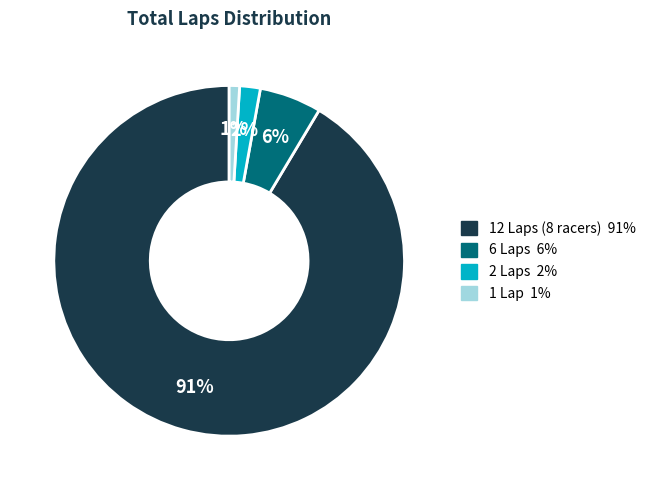

To the nearest percent, what is the average slice percentage?

25%